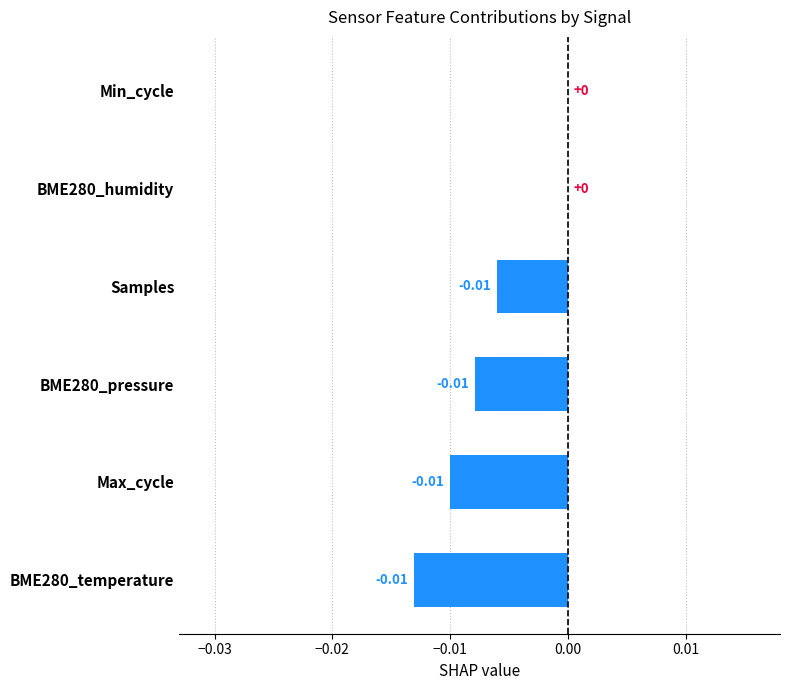

Between Min_cycle and Samples, which is larger?

Min_cycle